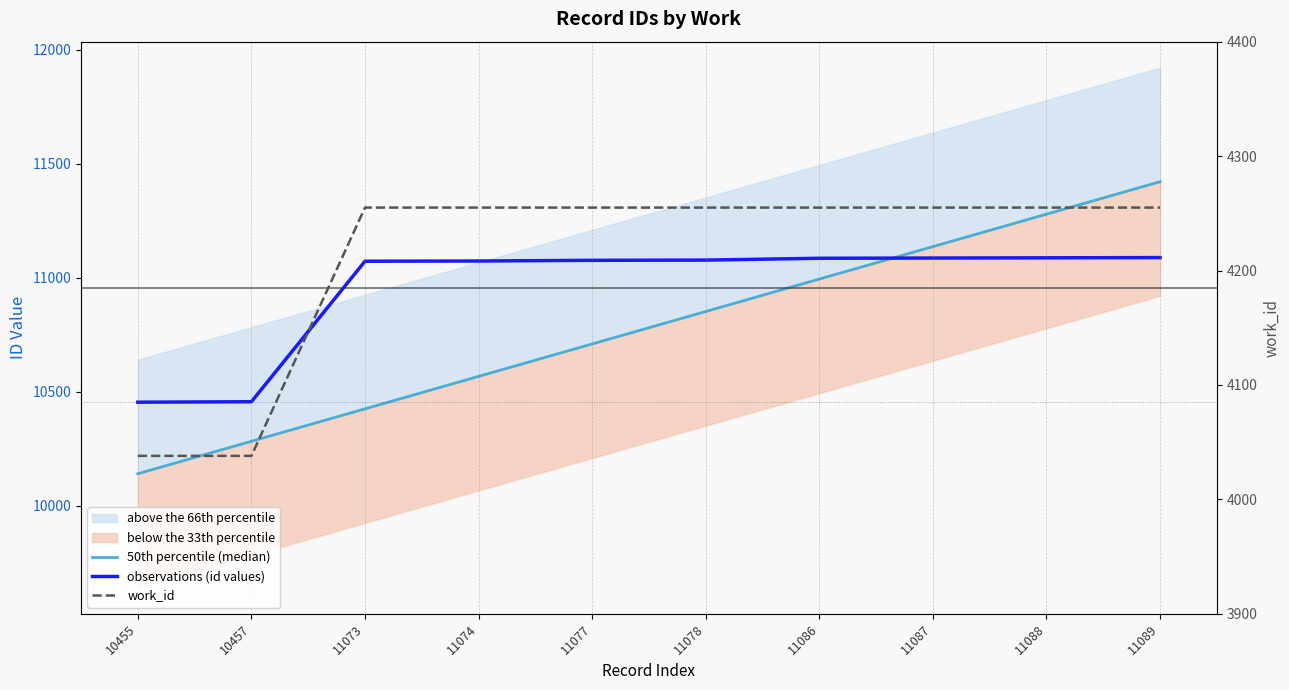

What is the value of the 50th percentile (median) point at the 7th from the left?

10994.9